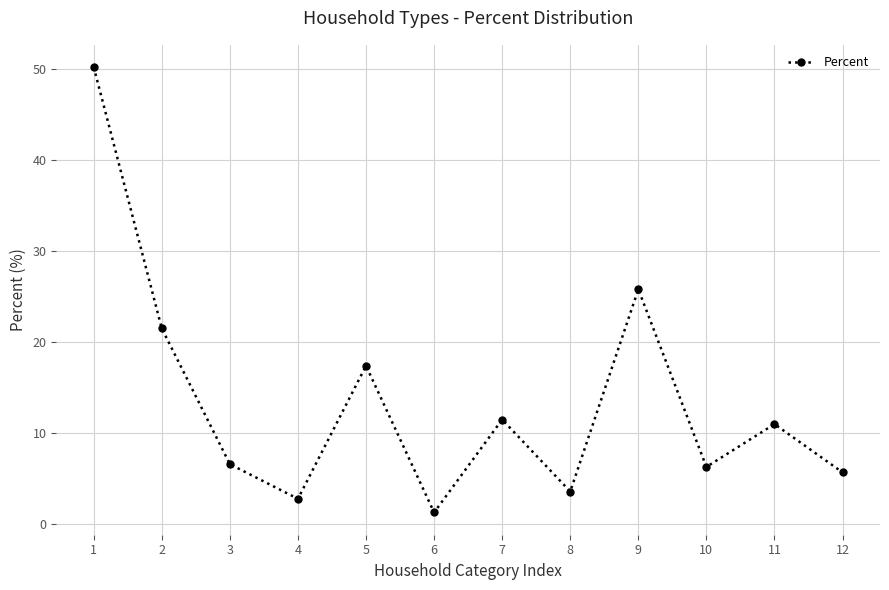

What is the maximum value shown in the chart?

50.2